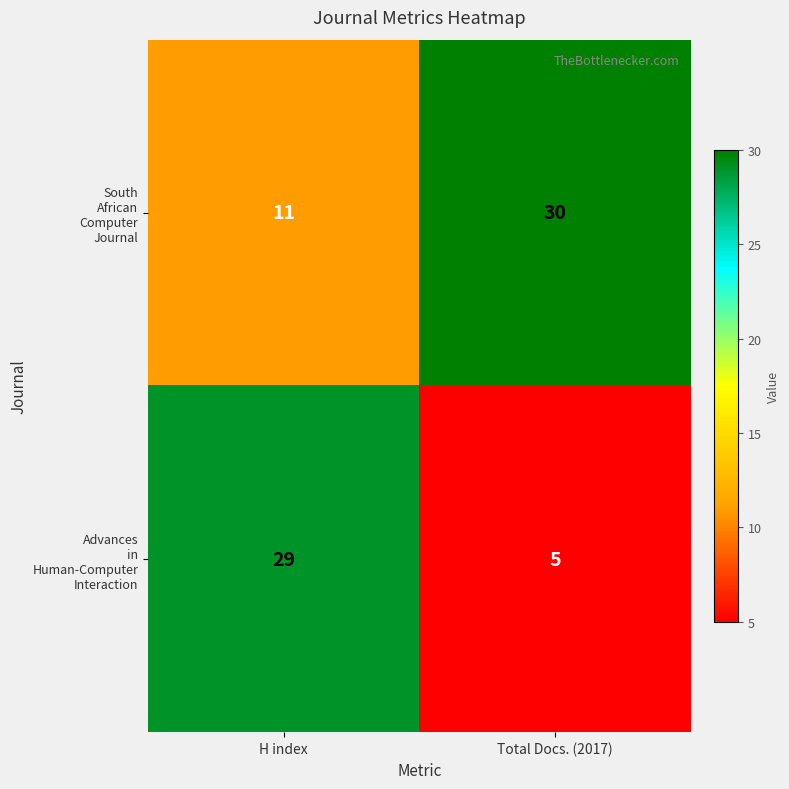

What is the greatest value displayed?

30